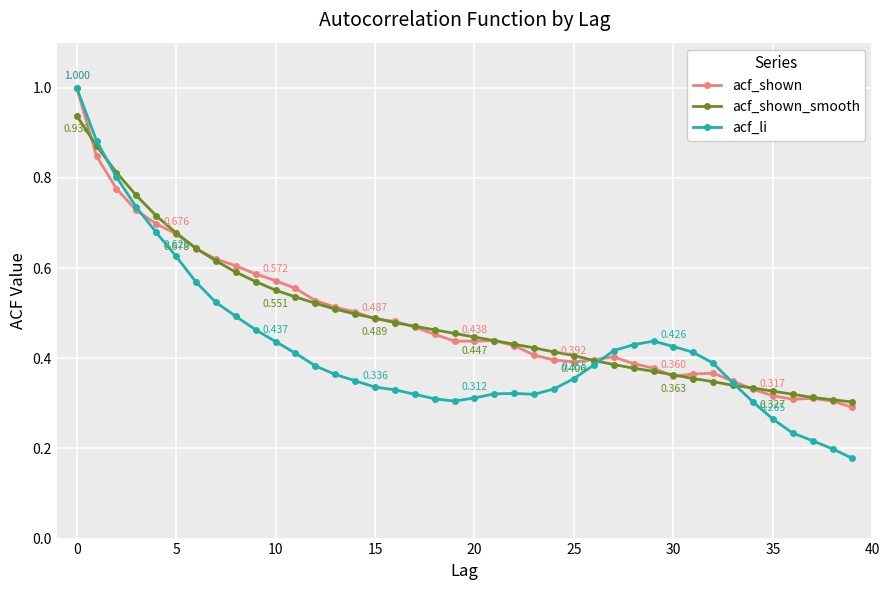

Which series has the largest range (max minus min)?

acf_li